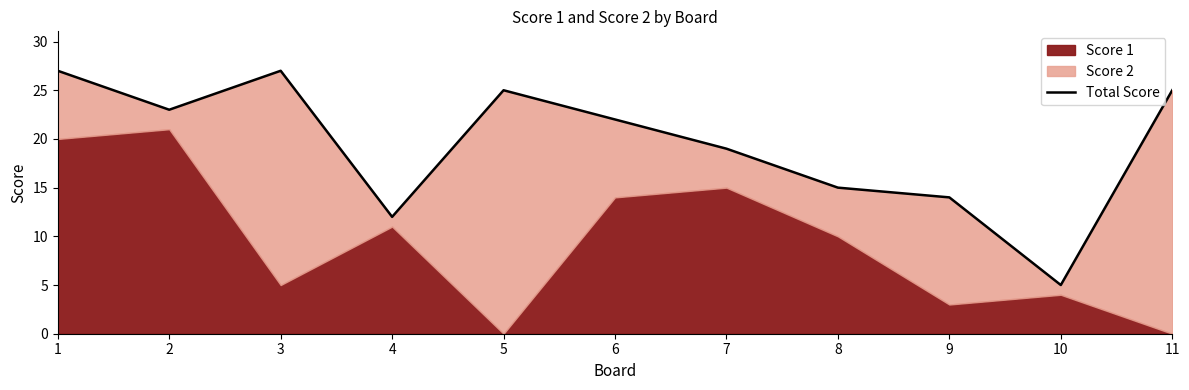

At which category does the data reach its first local valley?

2